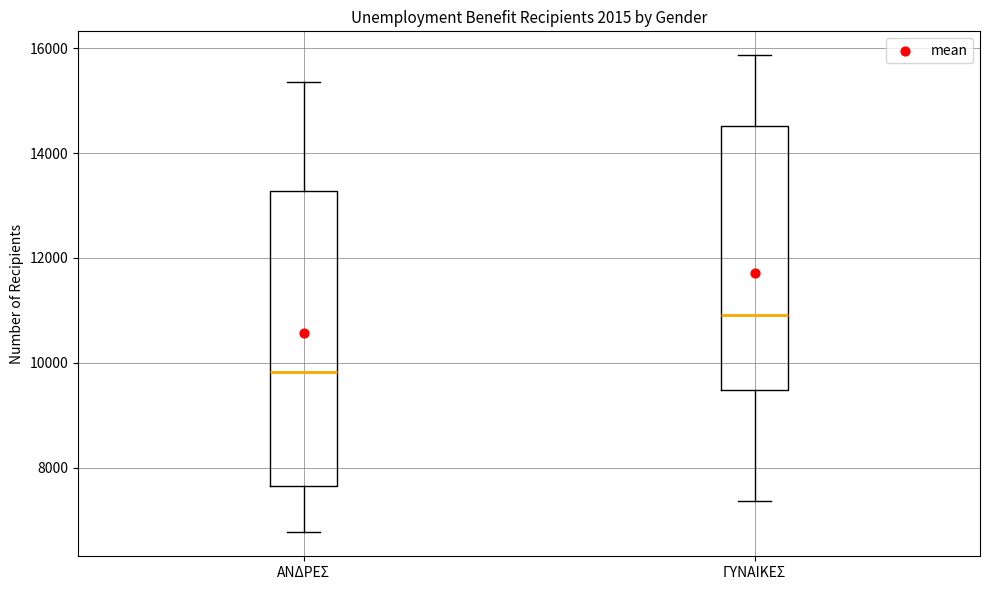

Reading left to right, read every box against the y-axis: the position of its median line, the range the box covers, and the ends of its whiskers. The values are not printed on the chart, so give them approximately, as read against the axis.

ΑΝΔΡΕΣ: median 9800, box 7600 to 13200, whiskers 6800 to 15400
ΓΥΝΑΙΚΕΣ: median 11000, box 9400 to 14600, whiskers 7400 to 15800